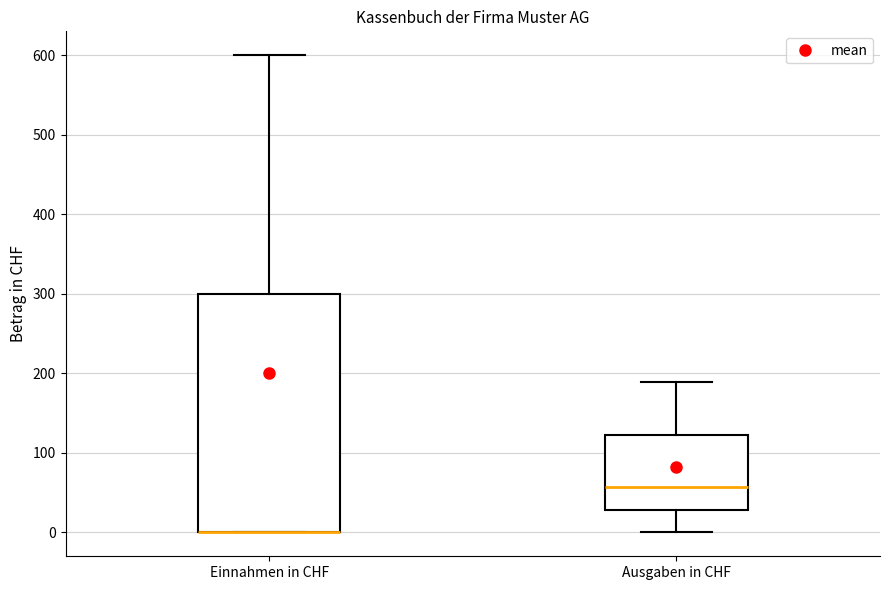

Reading left to right, transcribe this box plot: for each box, give where its median line is, the range the box spans, and where its two whiskers end, as read against the y-axis. The values are not printed on the chart, so give them approximately, as read against the axis.

Einnahmen in CHF: median 0 (drawn on the box's lower edge), box 0 to 300, whiskers 0 to 600
Ausgaben in CHF: median 60, box 30 to 120, whiskers 0 to 190